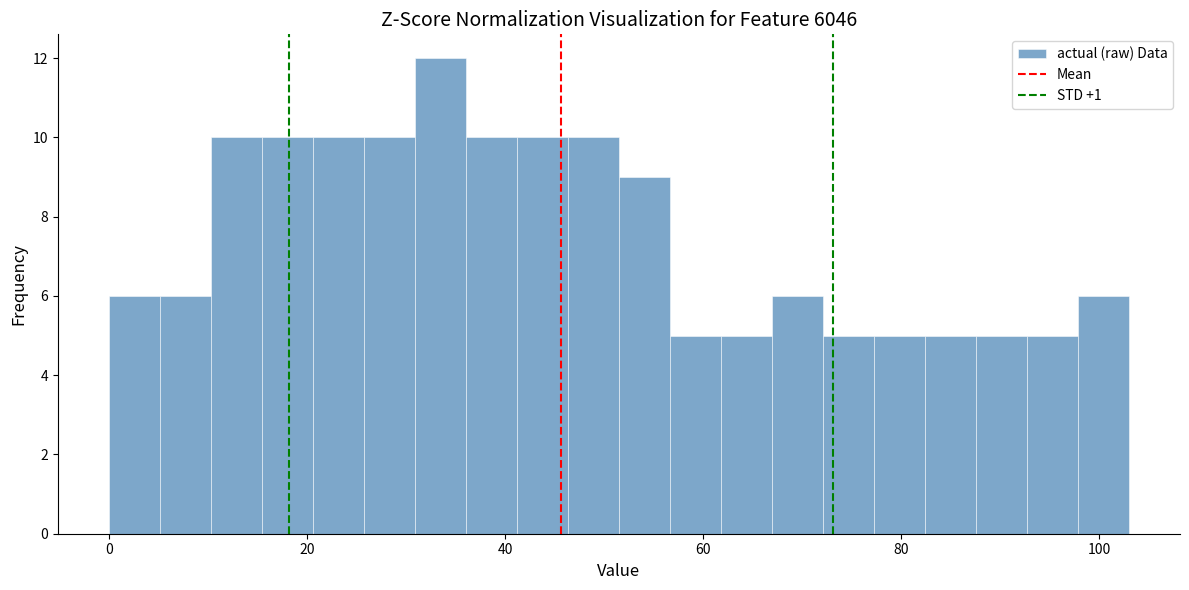

Around what value on the x-axis is the tallest bar? Give the approximate position of its centre, as read against the axis.

34